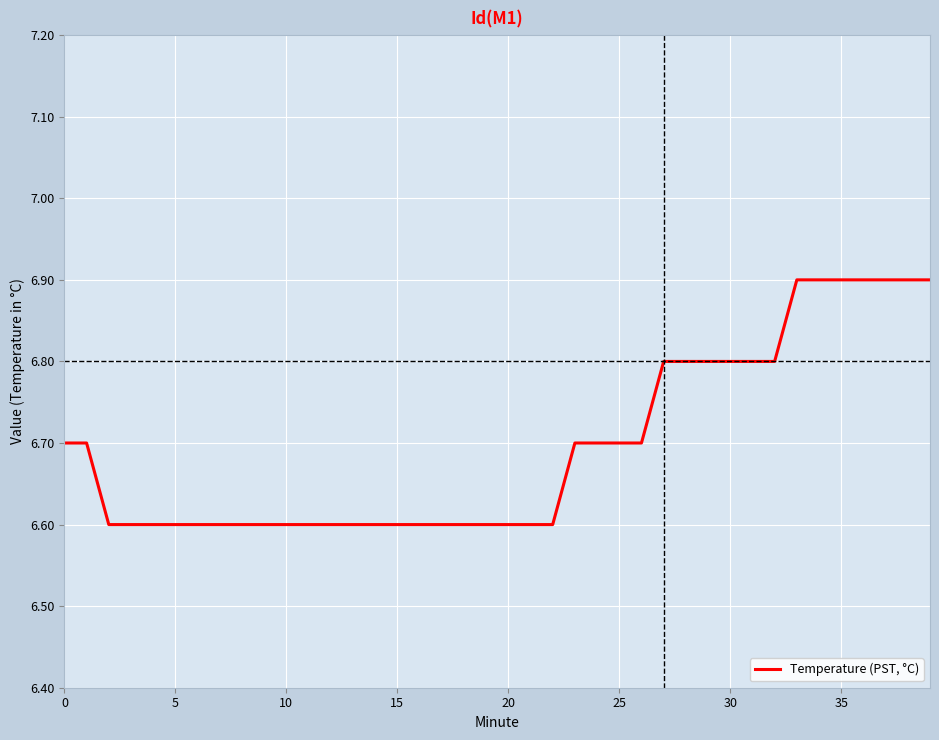

How many values are between 6 and 7?

40